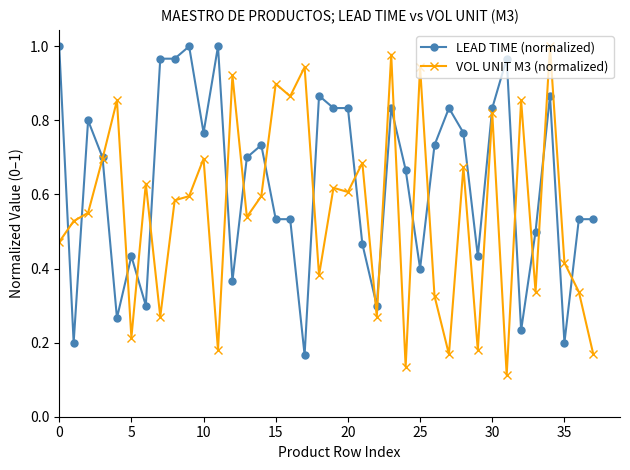

Rank the series by their average value, from lowest to highest.

VOL UNIT M3 (normalized), LEAD TIME (normalized)